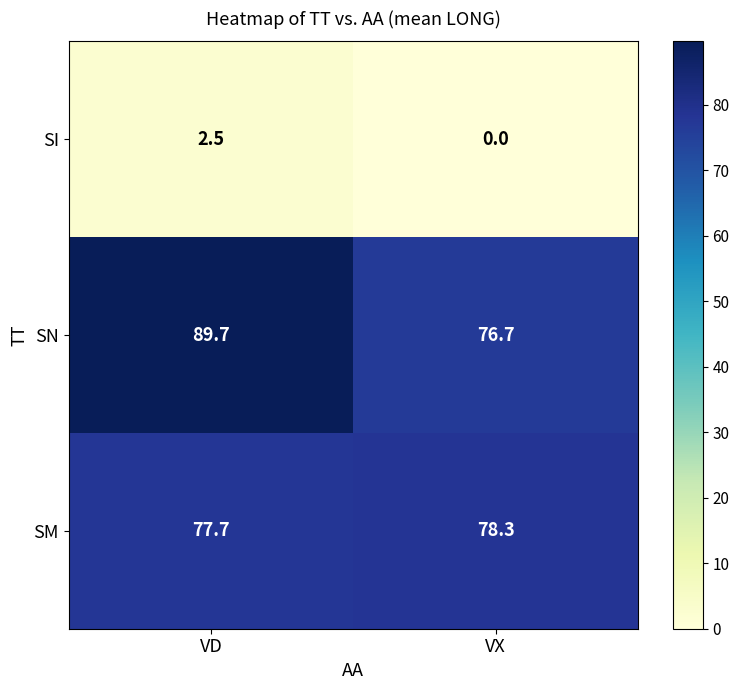

What is the sum of the SN values at VD and VX?

166.4